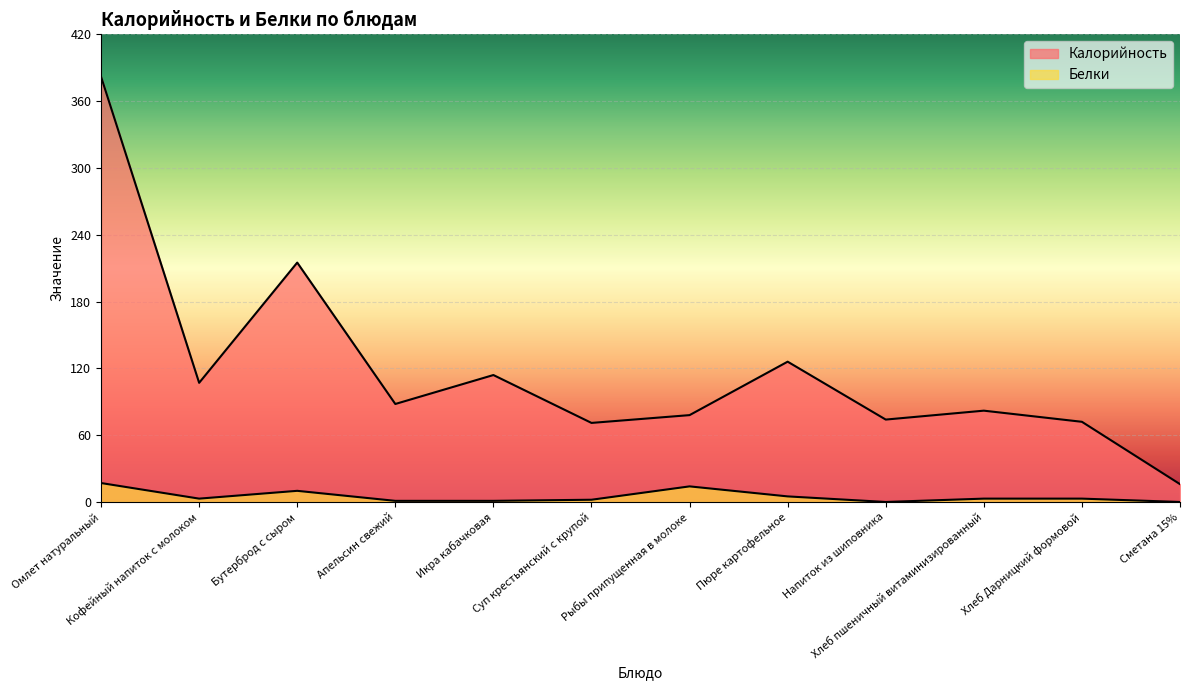

What is the approximate value of Белки at Бутерброд с сыром?

10